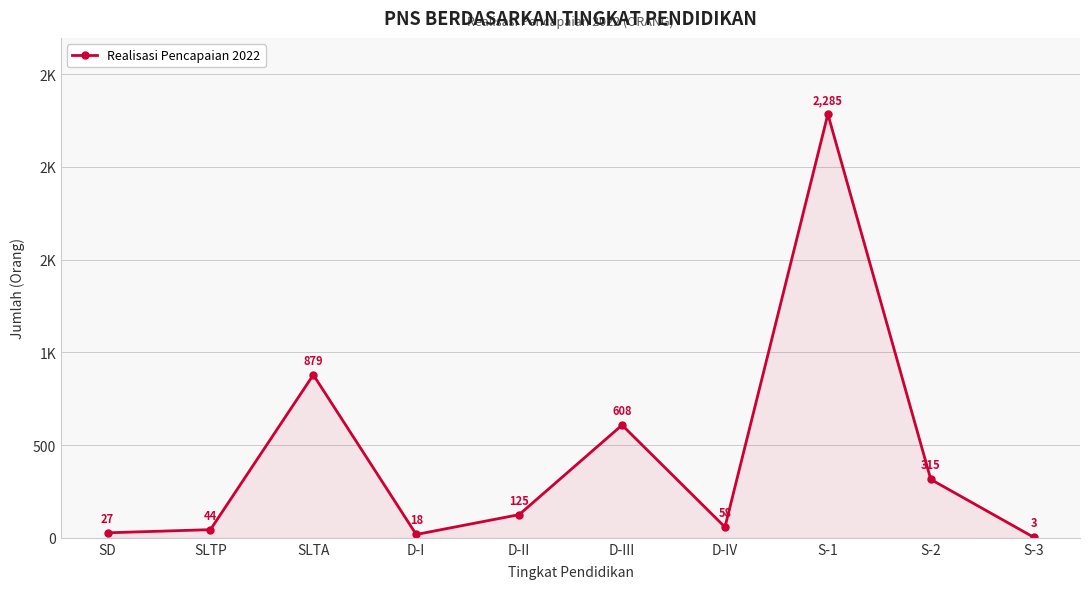

The value at D-III is 608. True or false?

True